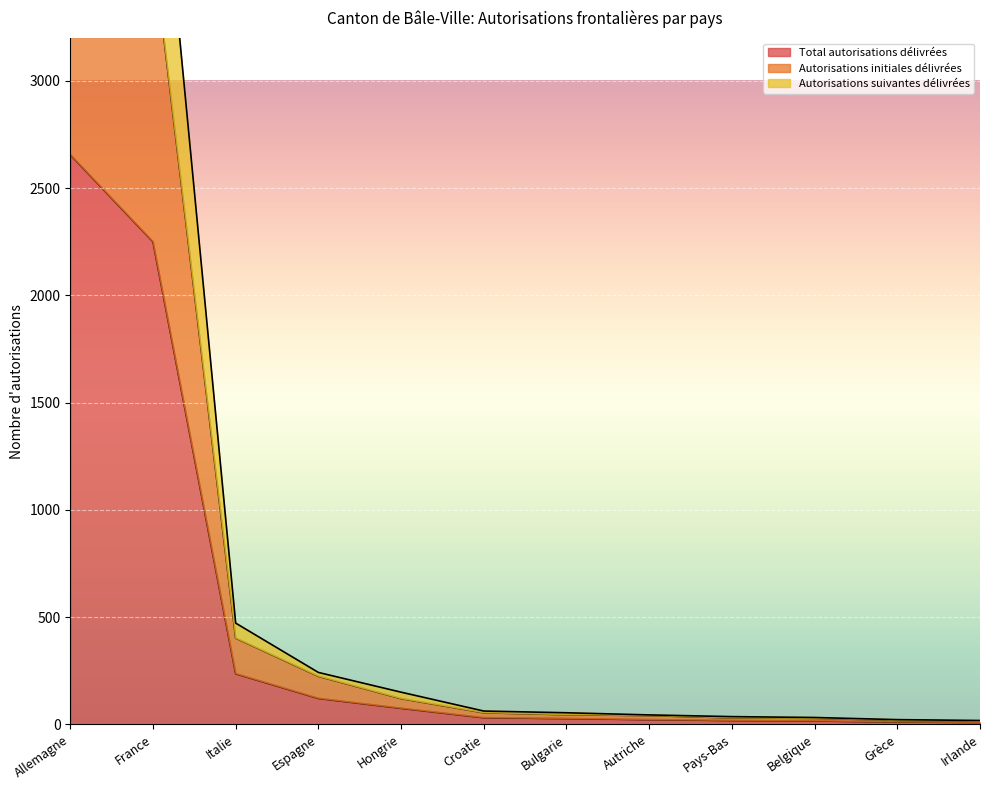

Is it true that Total autorisations délivrées equals 6 at Grèce?

False